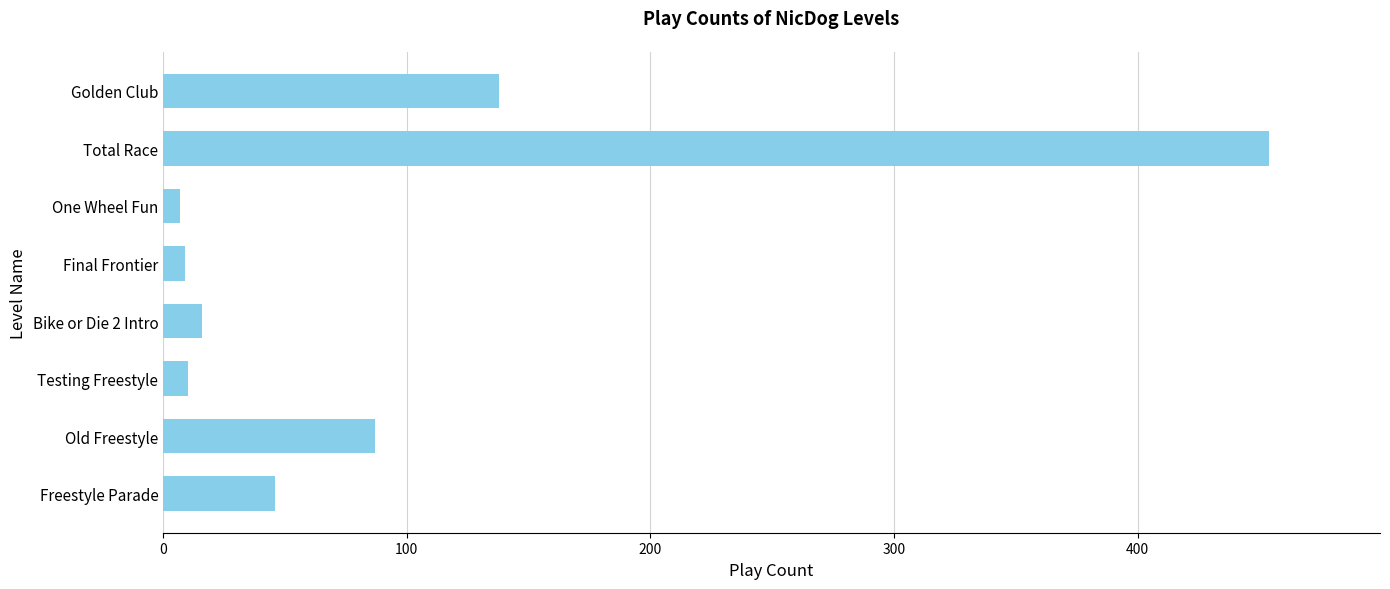

What is the change in value from Freestyle Parade to Old Freestyle?

+41